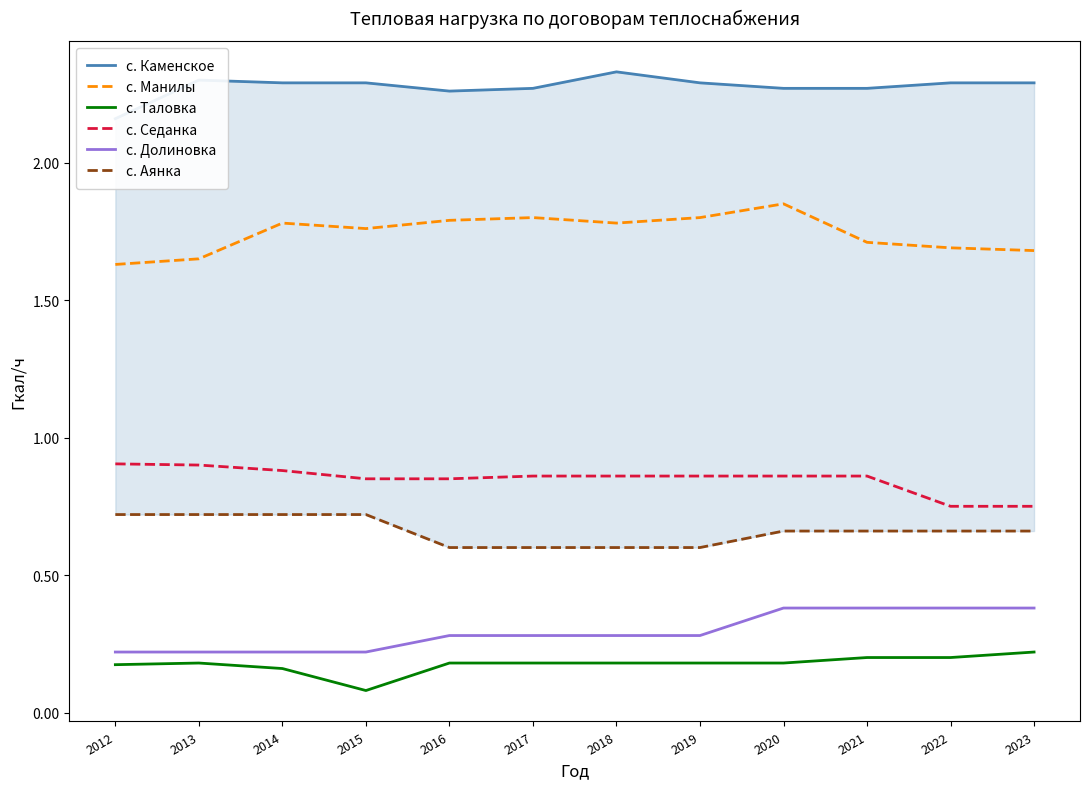

At 2013, list the series in order from smallest to largest.

с. Таловка, с. Долиновка, с. Аянка, с. Седанка, с. Манилы, с. Каменское